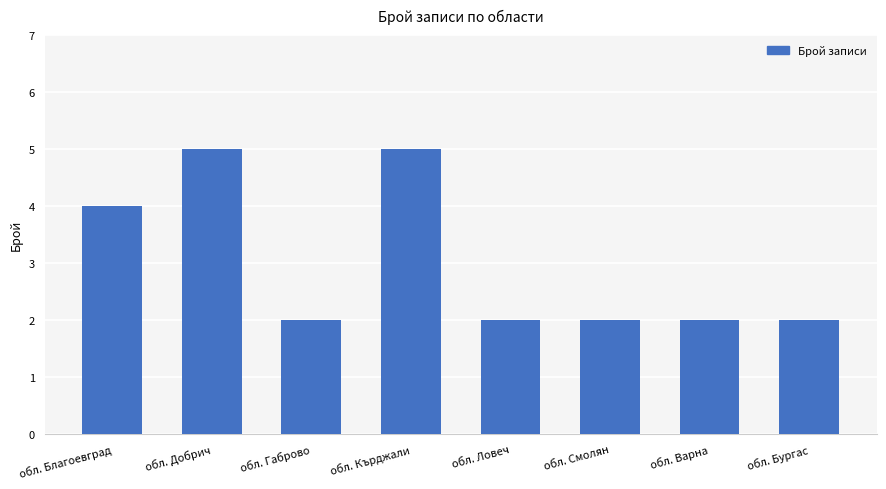

What is the change in value from обл. Добрич to обл. Смолян?

-3